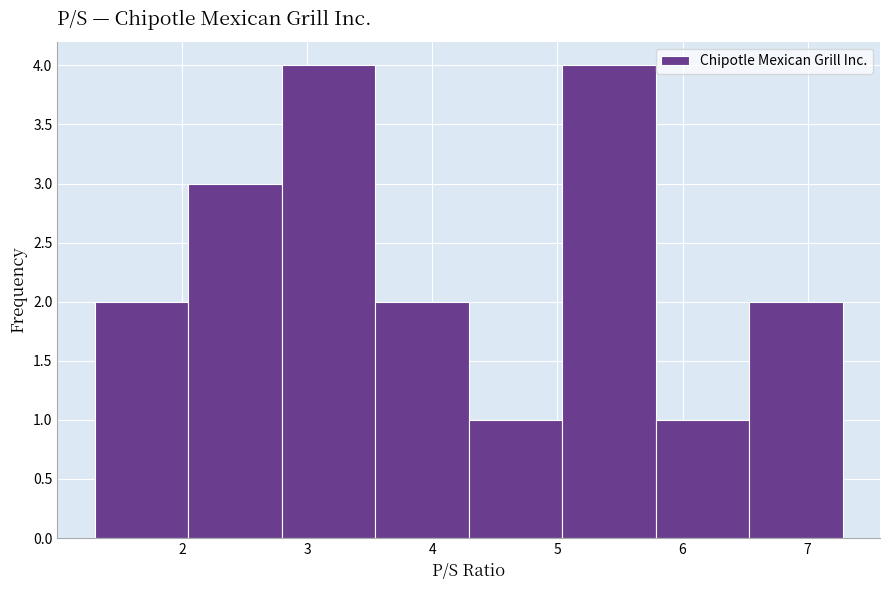

How tall is the bar that spans 1.3 to 2.0 on the x-axis? Neither the bar edges nor the heights are printed on the chart, so give them approximately, as read against the axes.

2